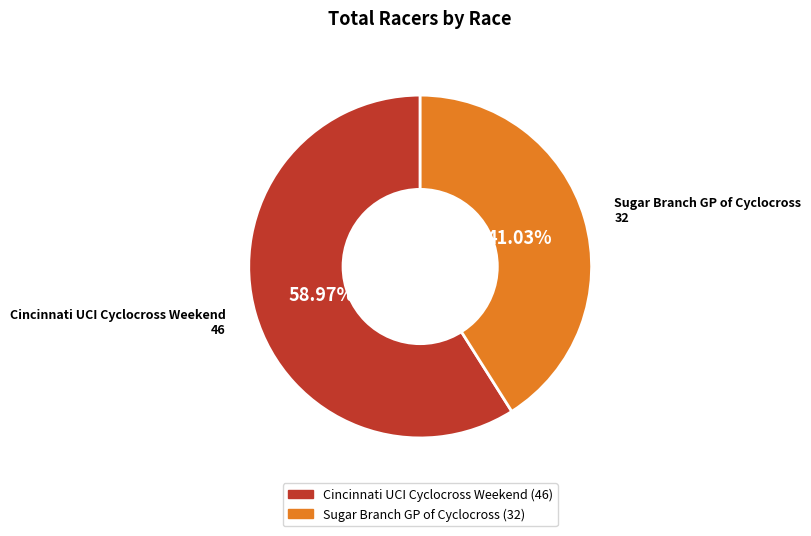

To the nearest percent, what is the average slice percentage?

50%